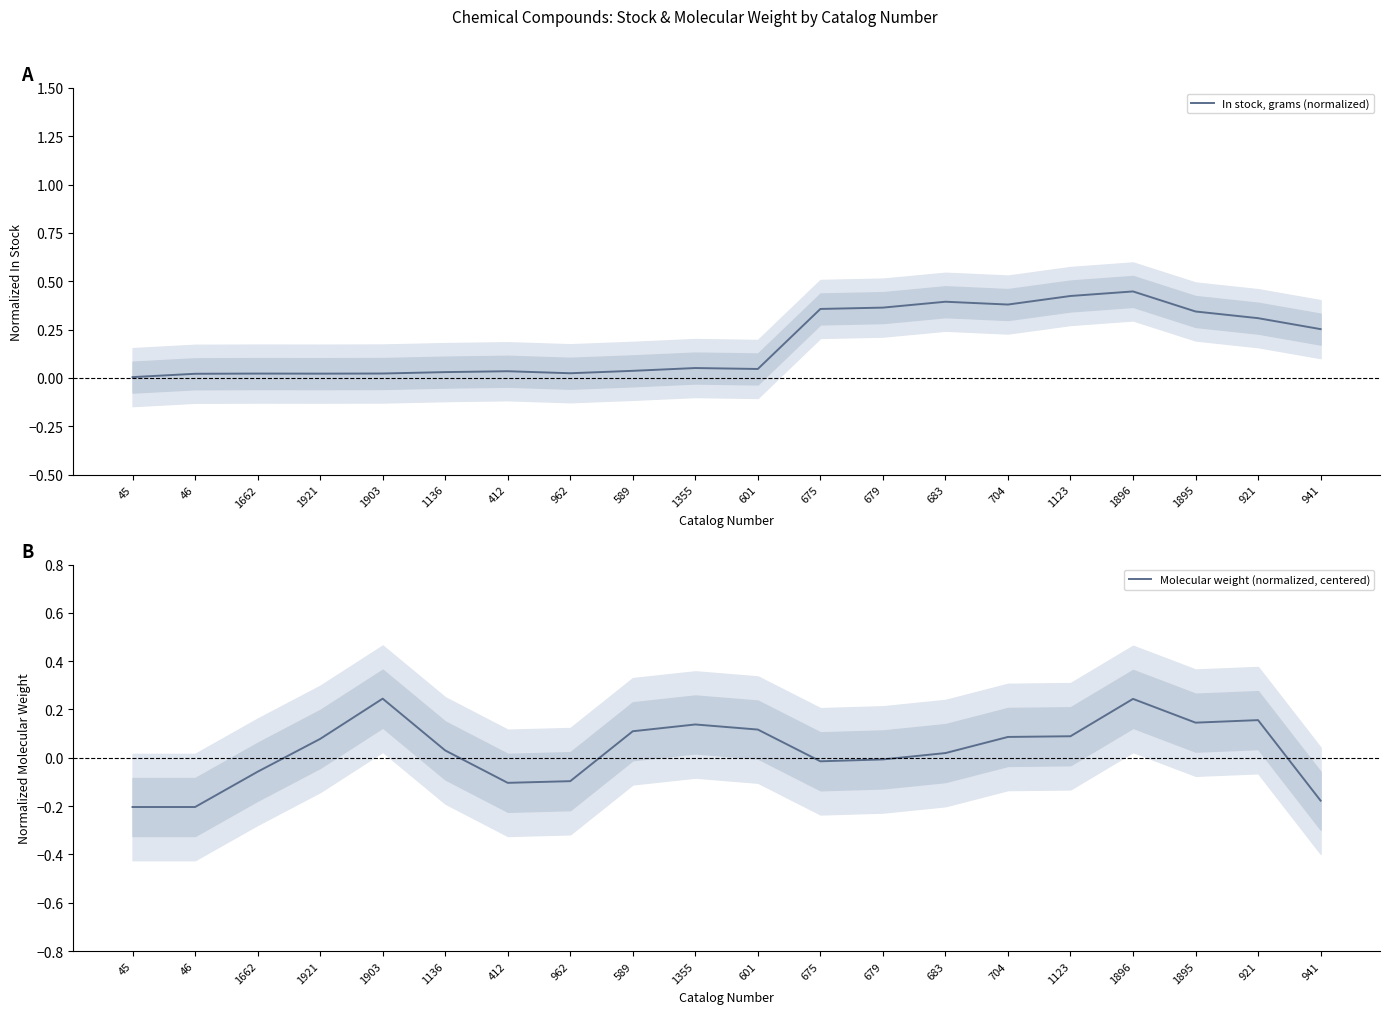

List the labels in order of Molecular weight (normalized, centered) value, largest first.

1903, 1896, 921, 1895, 1355, 601, 589, 1123, 704, 1921, 1136, 683, 679, 675, 1662, 962, 412, 941, 45, 46